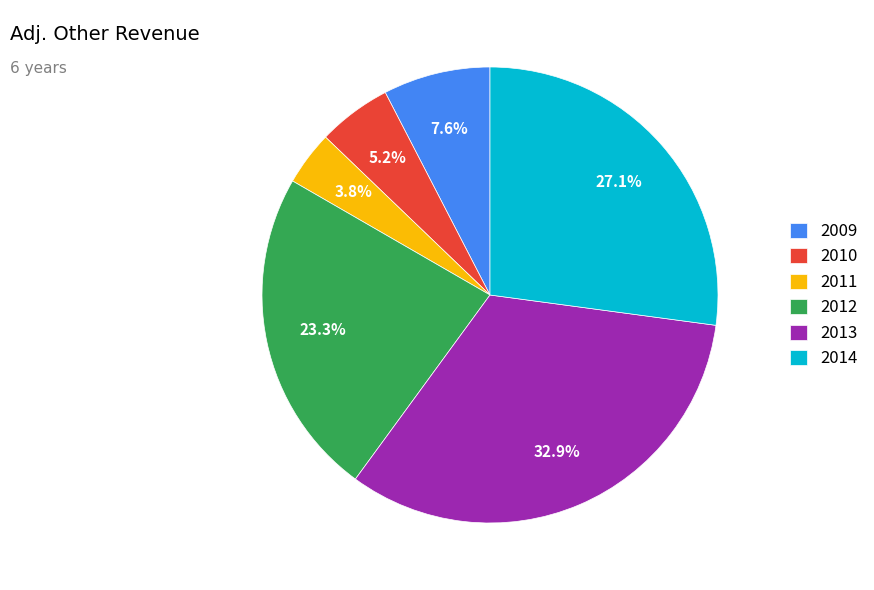

Count the number of slices in the pie.

6